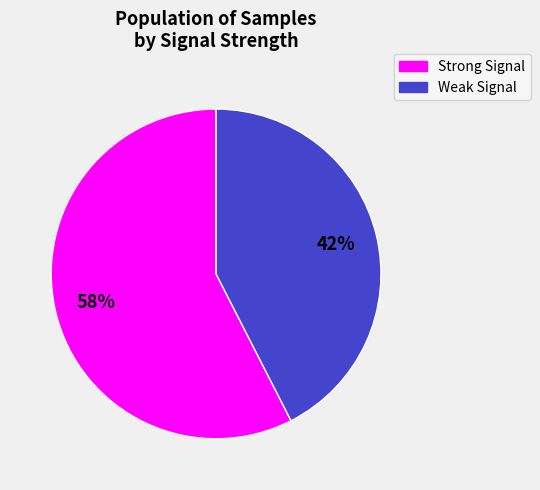

Is there any slice that represents more than half of the pie?

Yes